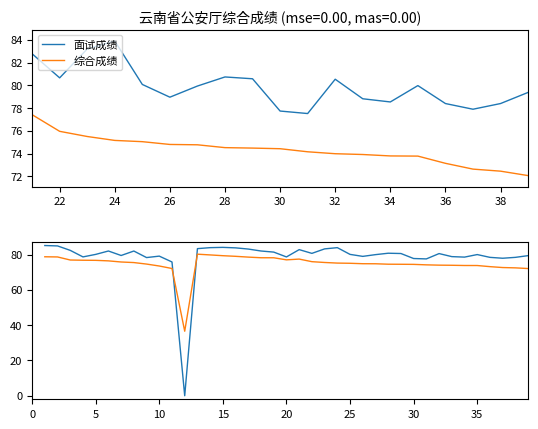

Which series ends up on top after the final intersection of 面试成绩 and 综合成绩?

面试成绩